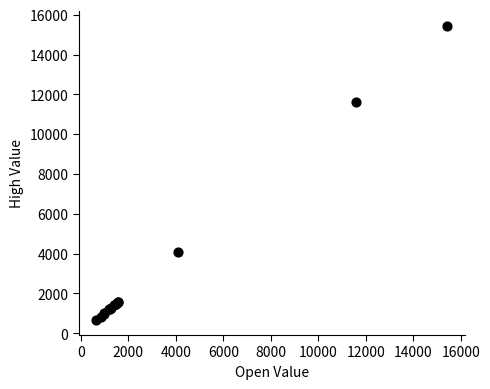

What Y value in the scatter plot is closest to 8050?

11637.1